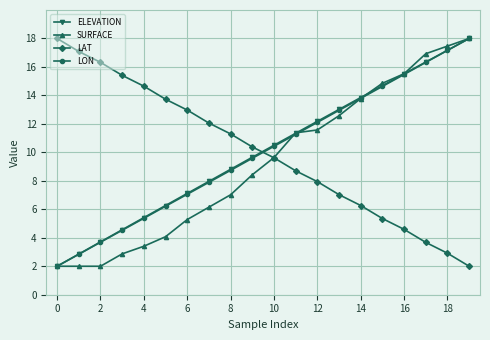

What is the value of the SURFACE point at the 10th from the left?

8.4